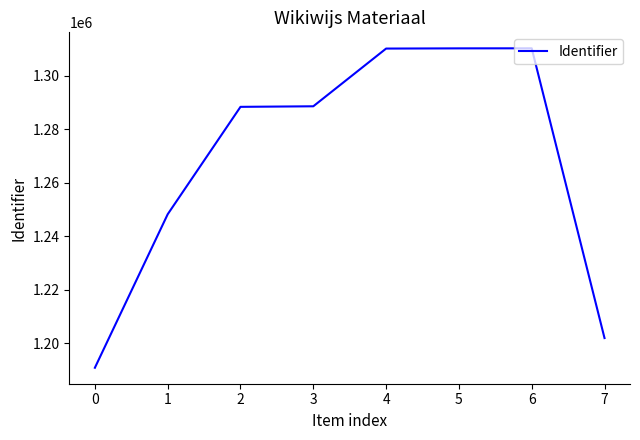

What value does the data have at 1?

1248169